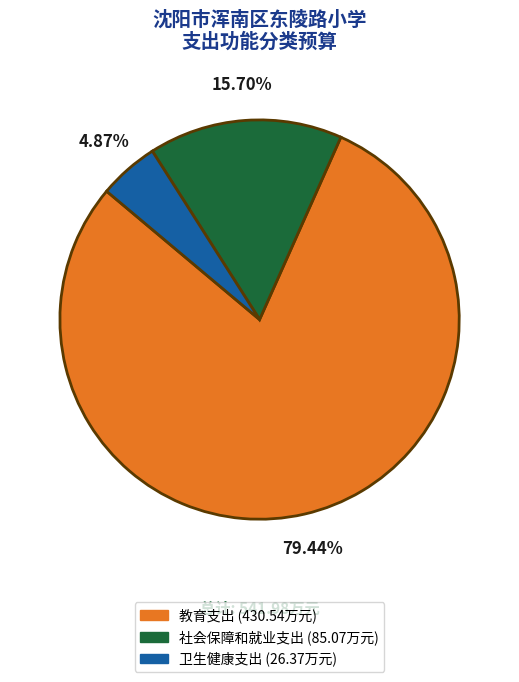

What is the largest slice in the pie chart?

教育支出